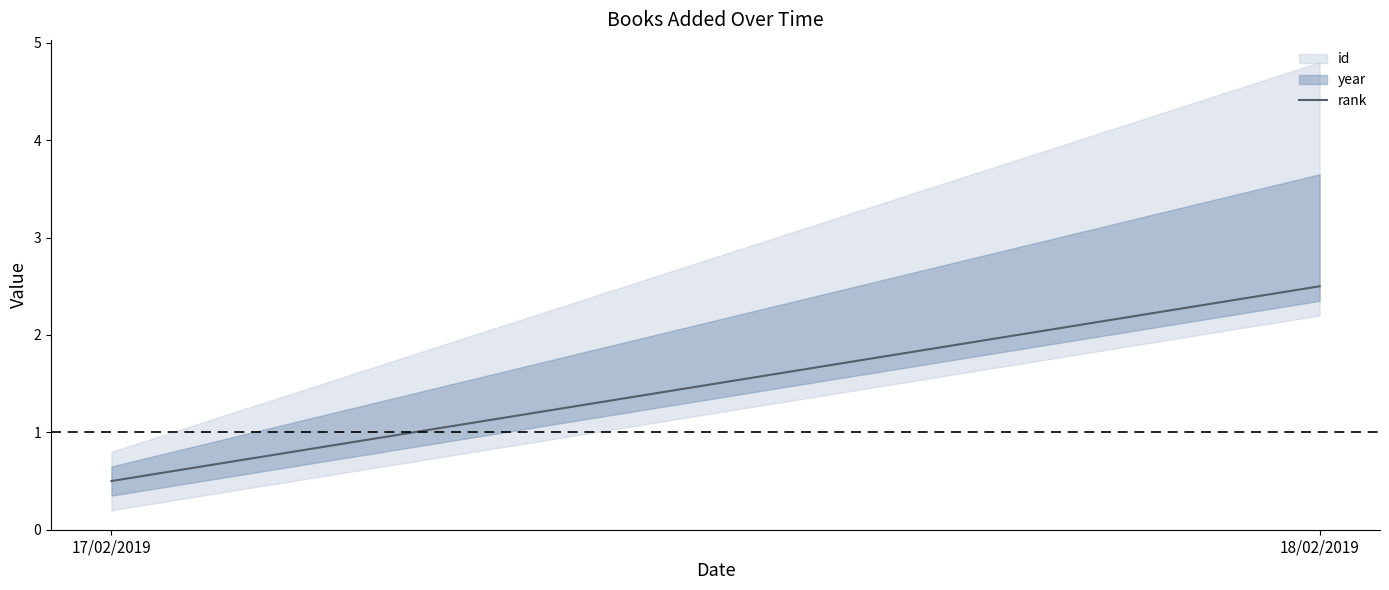

What is the average value?

1.5